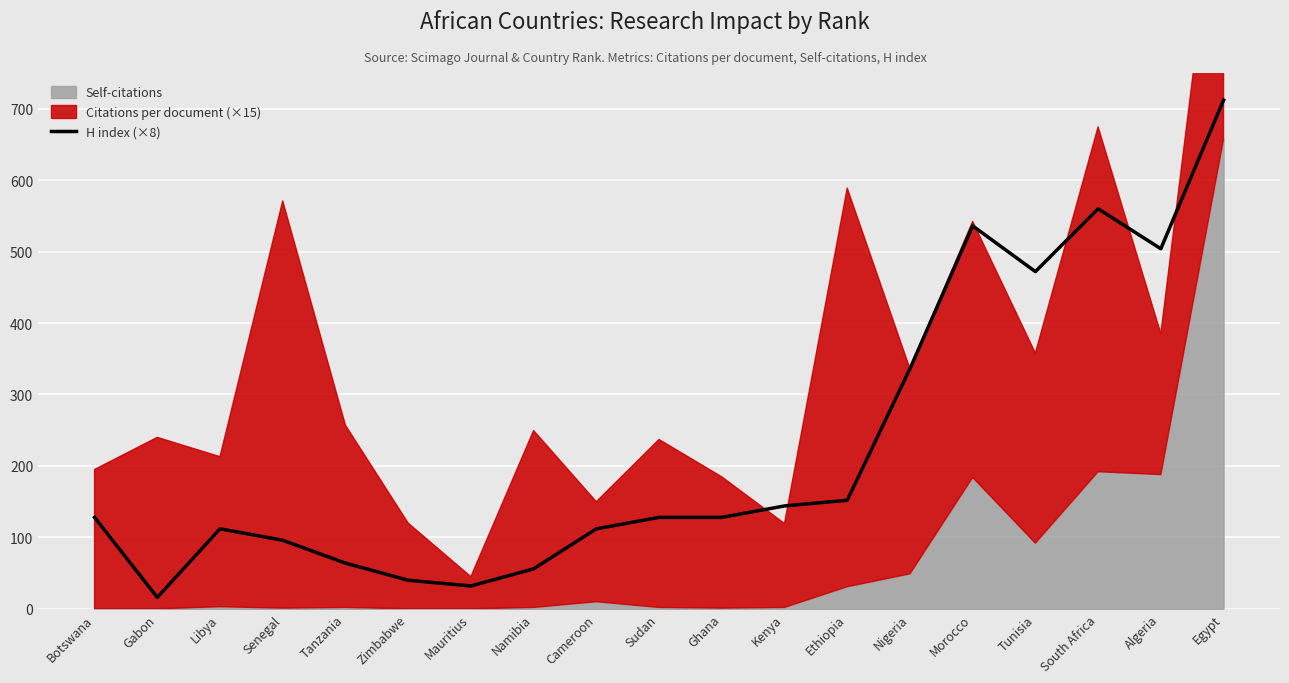

What position from the right is South Africa?

3